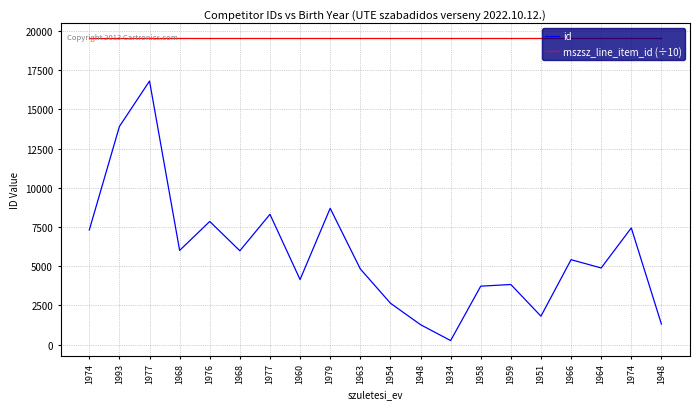

Does the chart have visible grid lines?

Yes